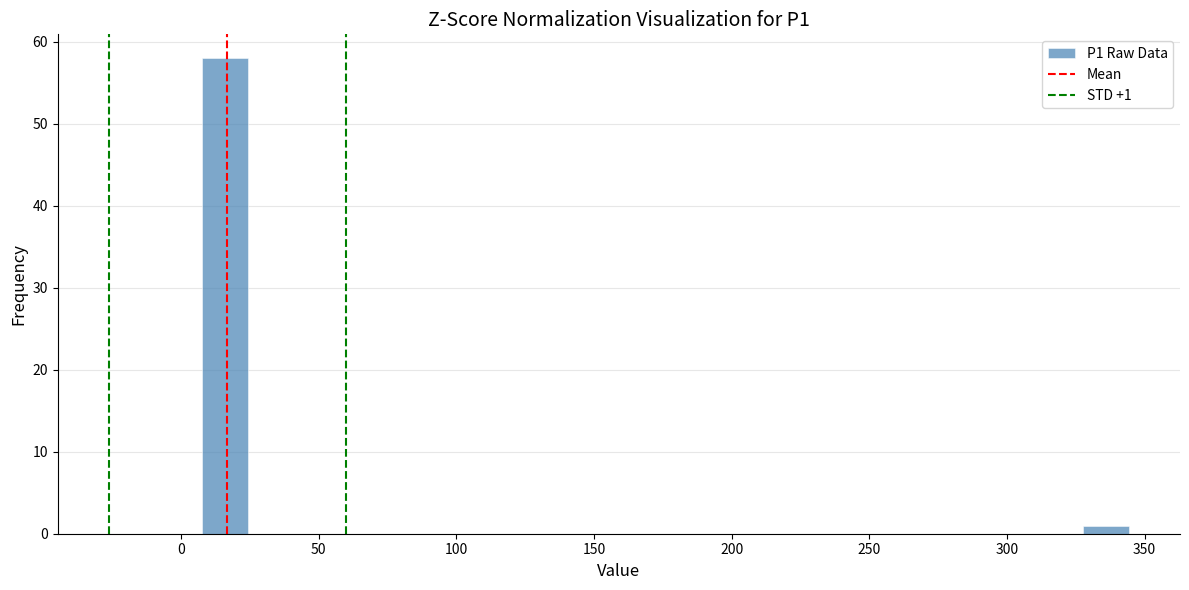

Around what value on the x-axis is the tallest bar? Give the approximate position of its centre, as read against the axis.

15